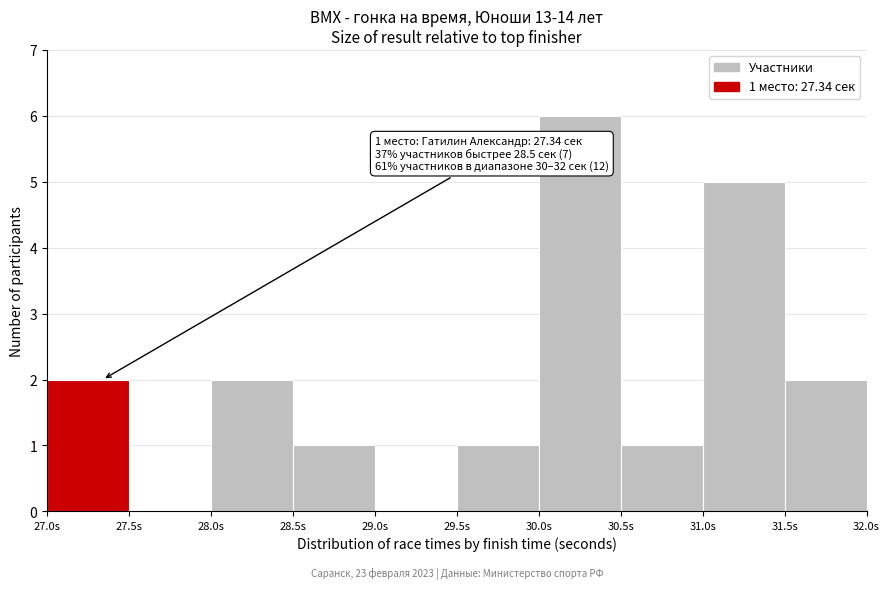

Which range on the x-axis has the tallest bar?

30.0 to 30.5